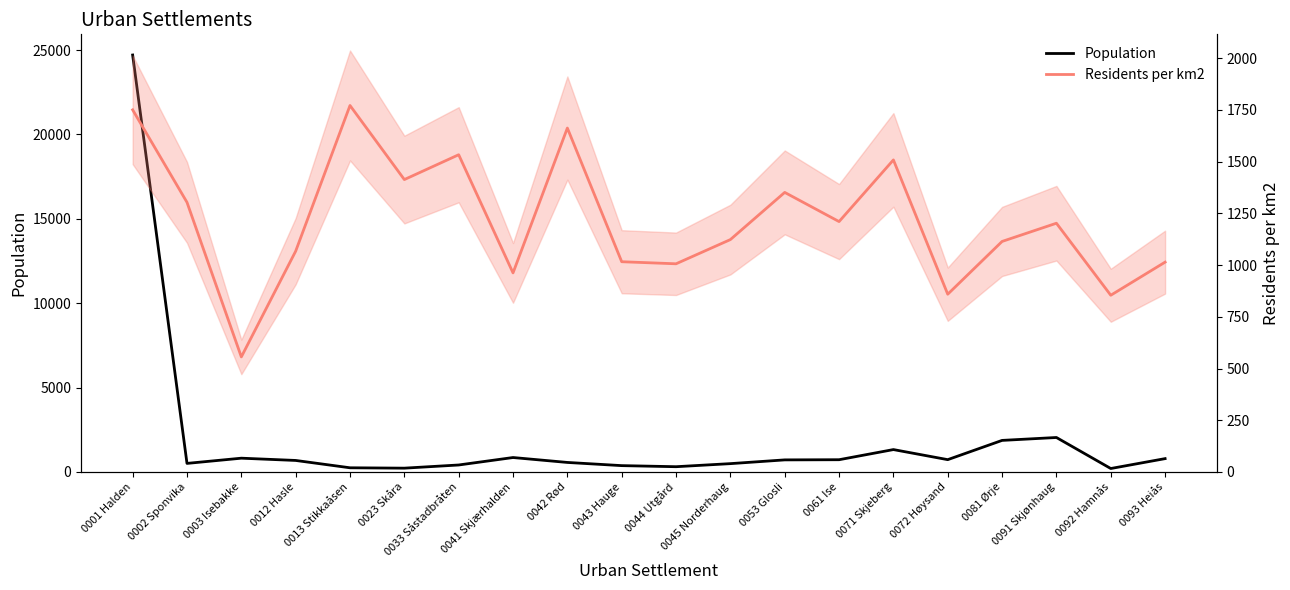

The value of Population at 0053 Glosli is 716. True or false?

True